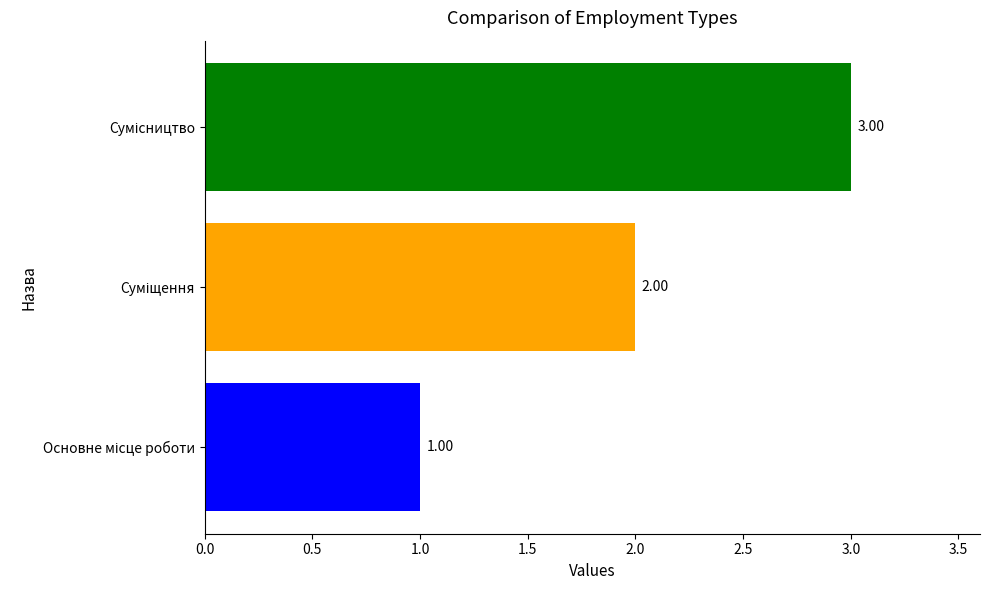

Are the bars grouped side by side (vs. stacked)?

No